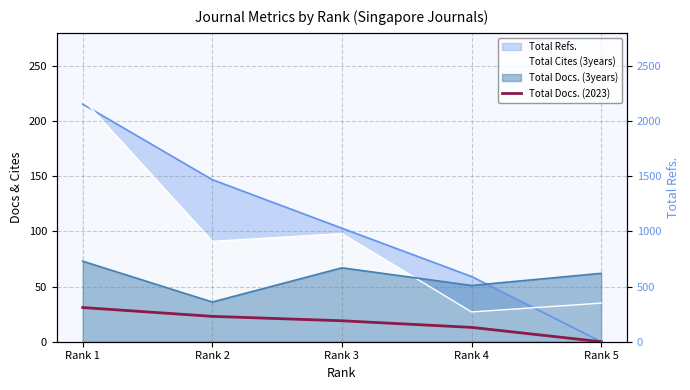

How many lines are shown in the chart?

1